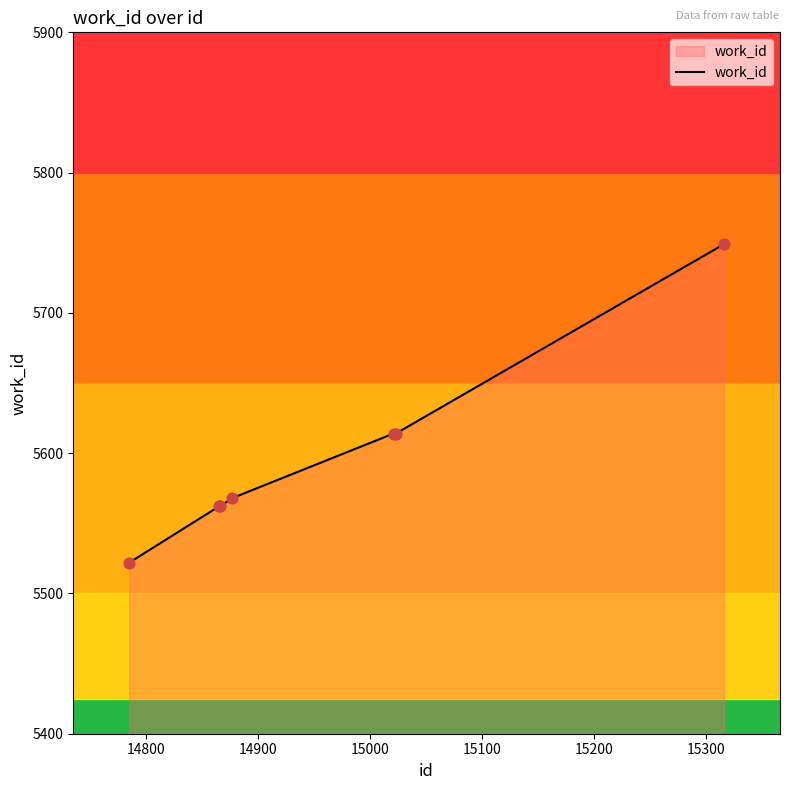

True or false: there are more than 2 points higher than both neighbors.

False